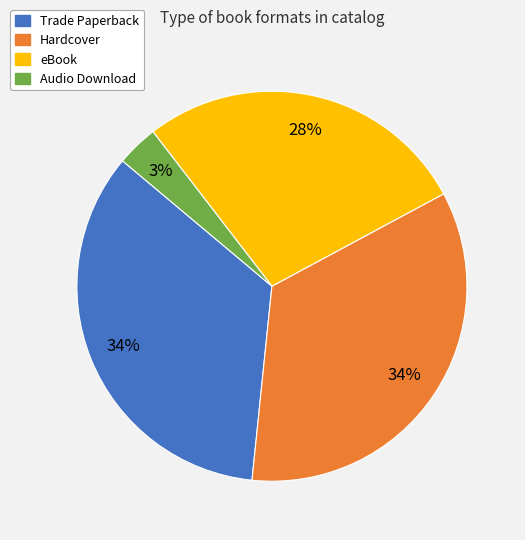

True or false: eBook accounts for 16% of the total.

False